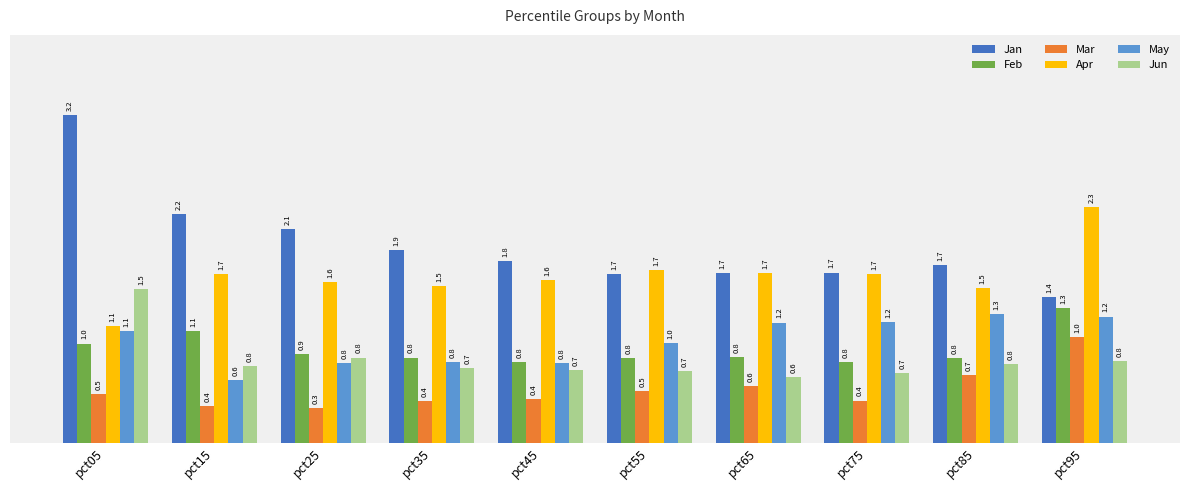

What is the approximate value of Apr at pct95?

2.3